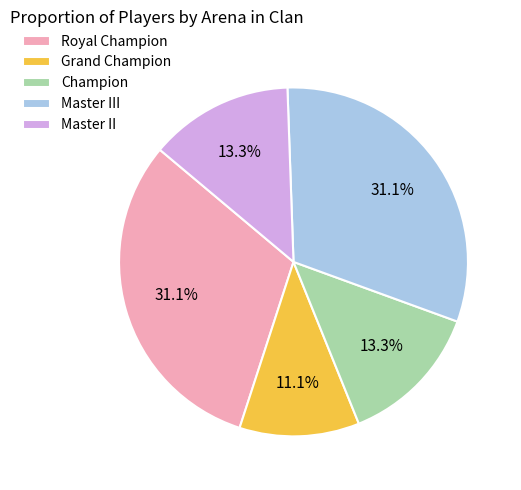

To the nearest percent, what portion does Champion represent?

13%